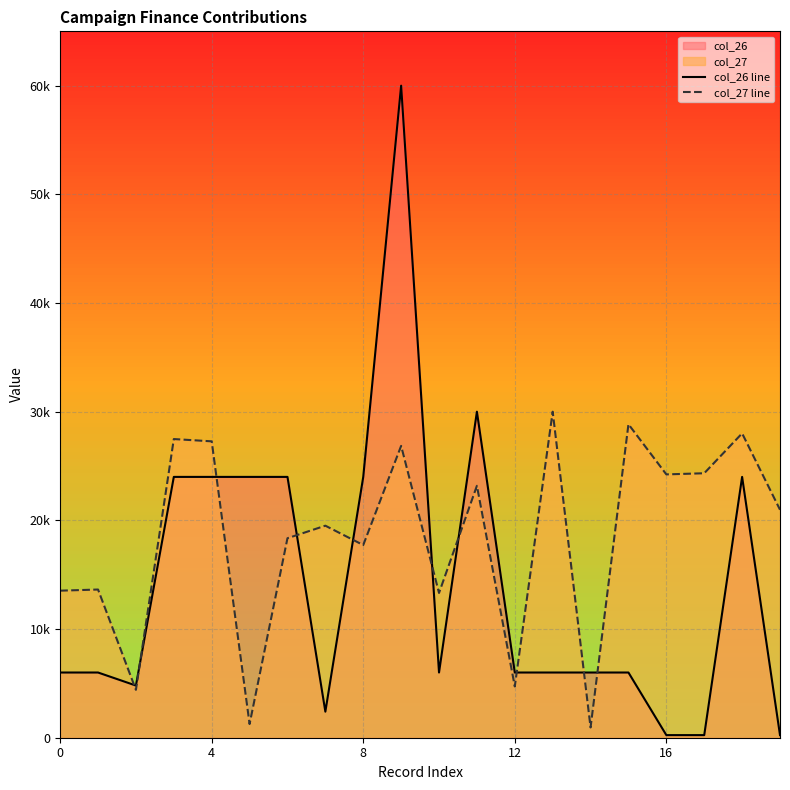

What is the label of the 3rd point from the right?

17